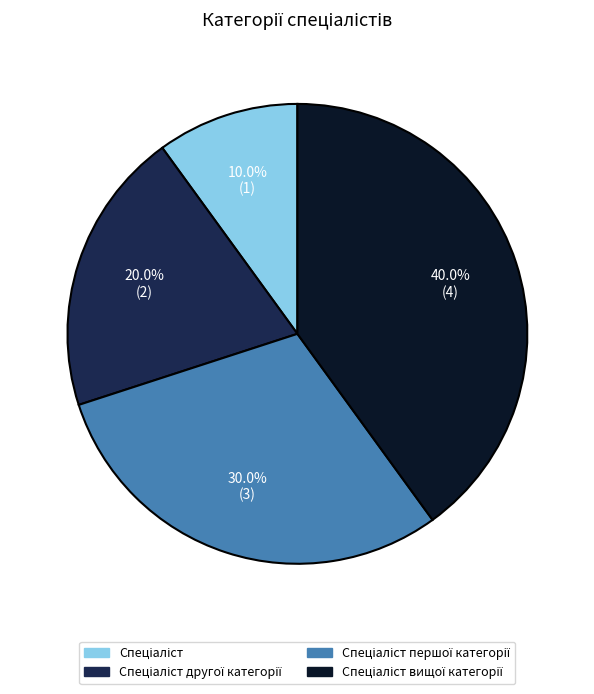

Does any single category account for the majority?

No